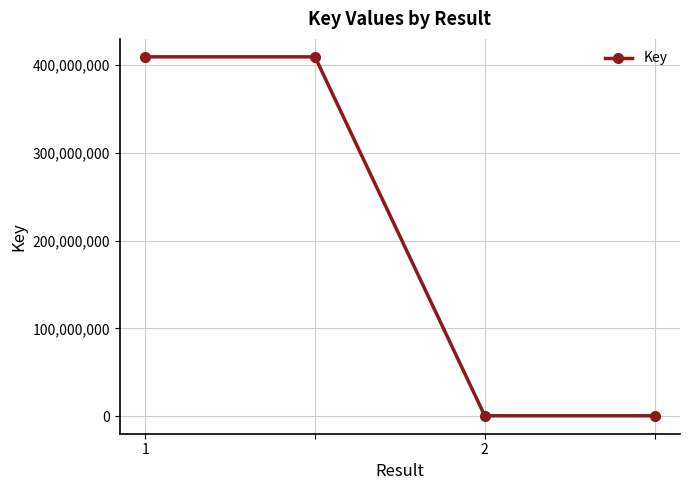

What is the difference between the maximum and minimum values?

409302765